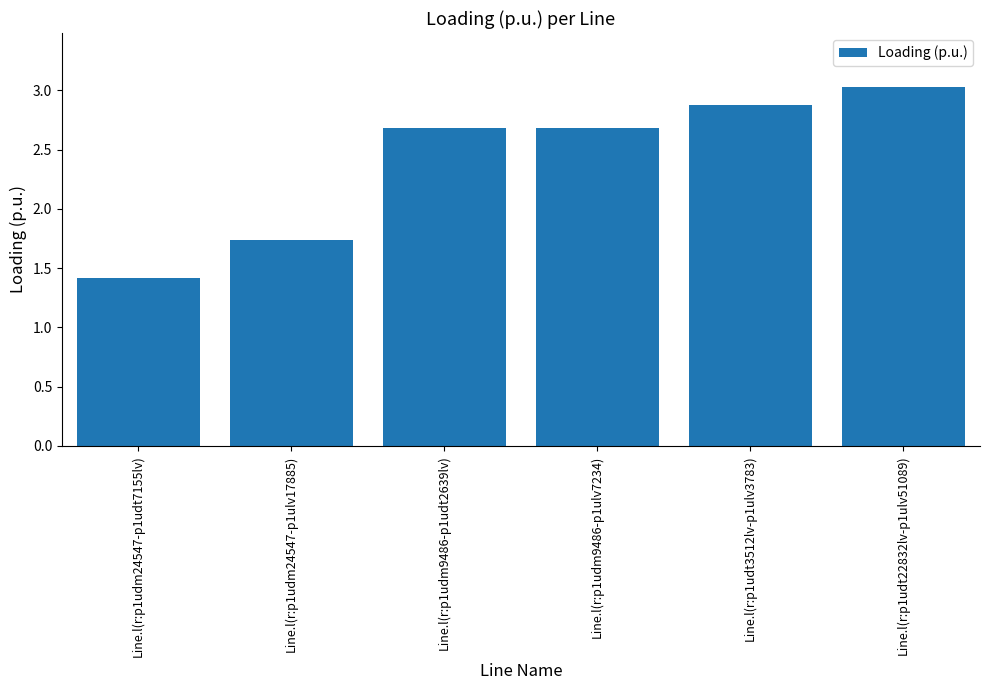

The value at Line.l(r:p1udm9486-p1udt2639lv) is 4.6. True or false?

False